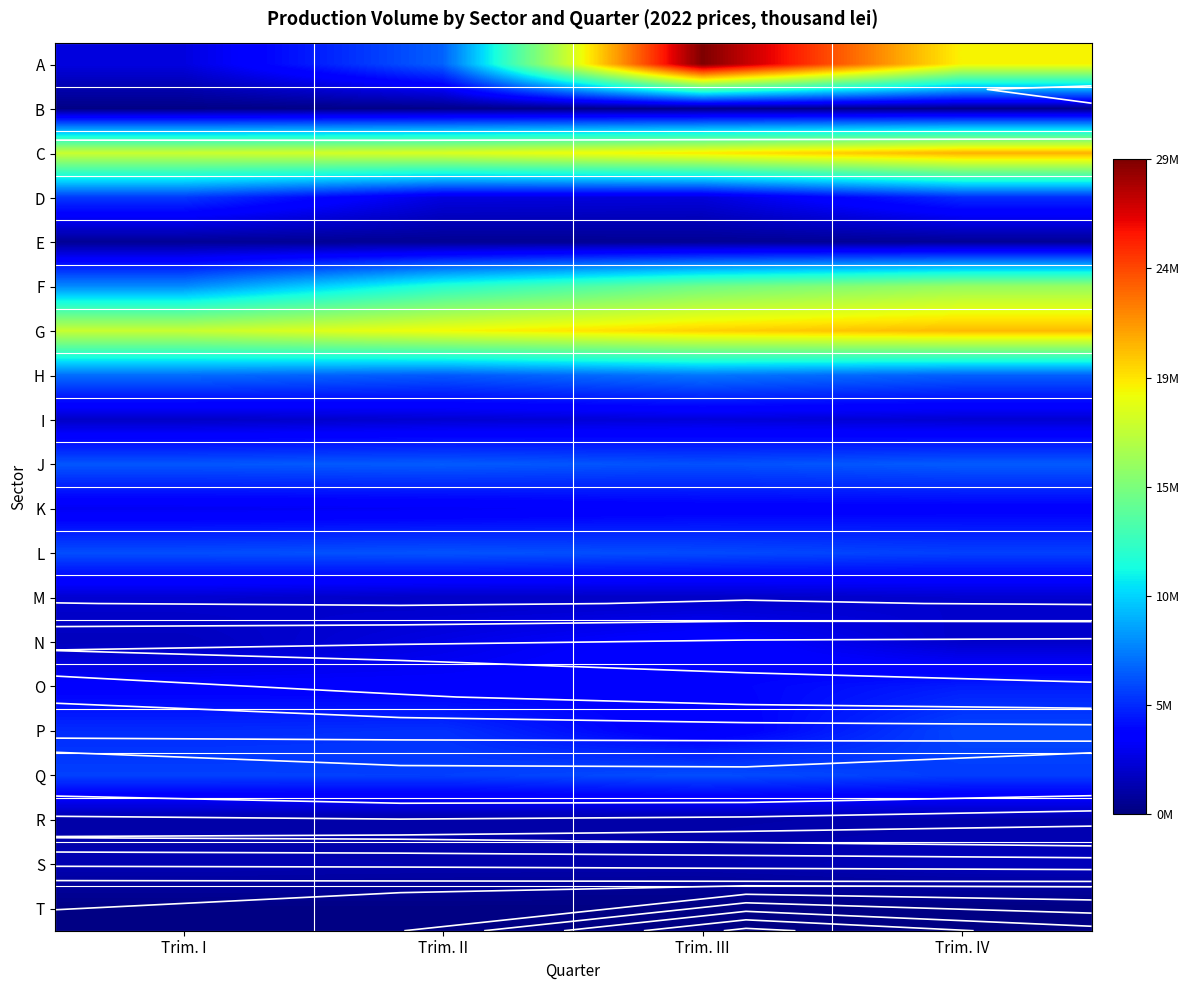

Between Trim. II and Trim. III, which series saw the biggest shift?

A